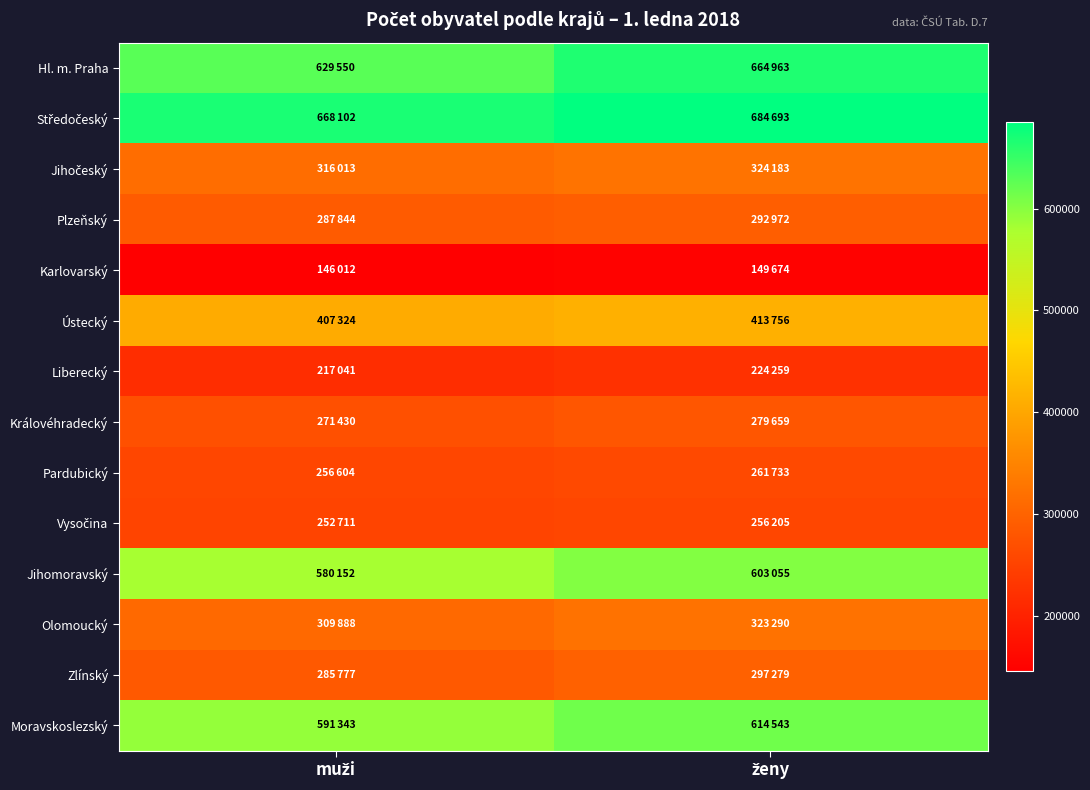

What is the difference between the highest and lowest values at muži?

522090